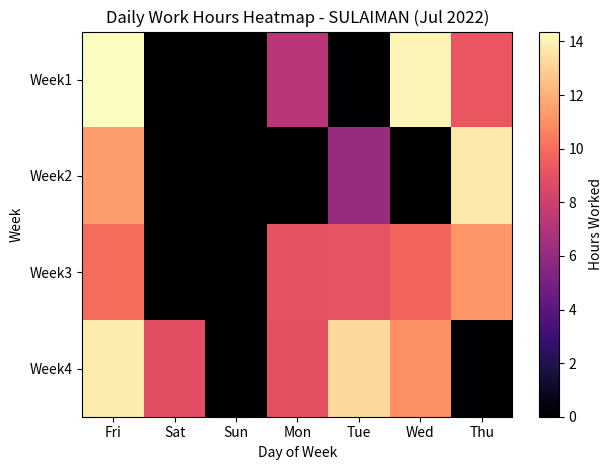

Which has a higher value, Tue or Sun?

Tue